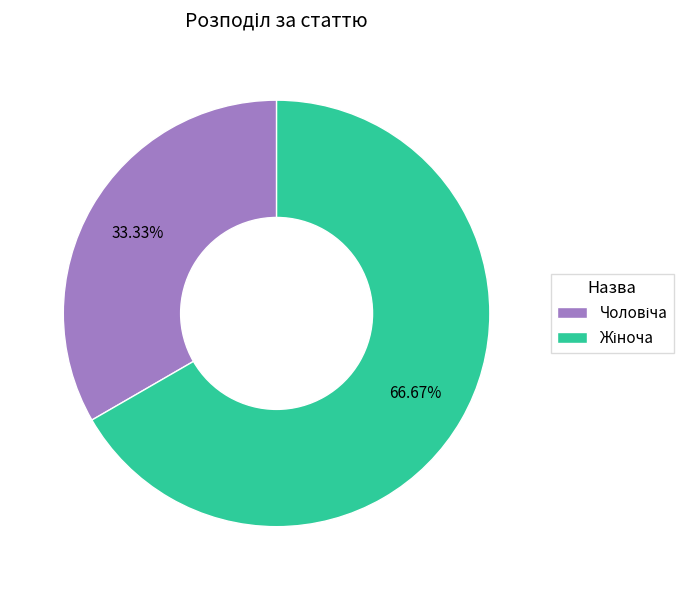

Count the number of slices in the pie.

2